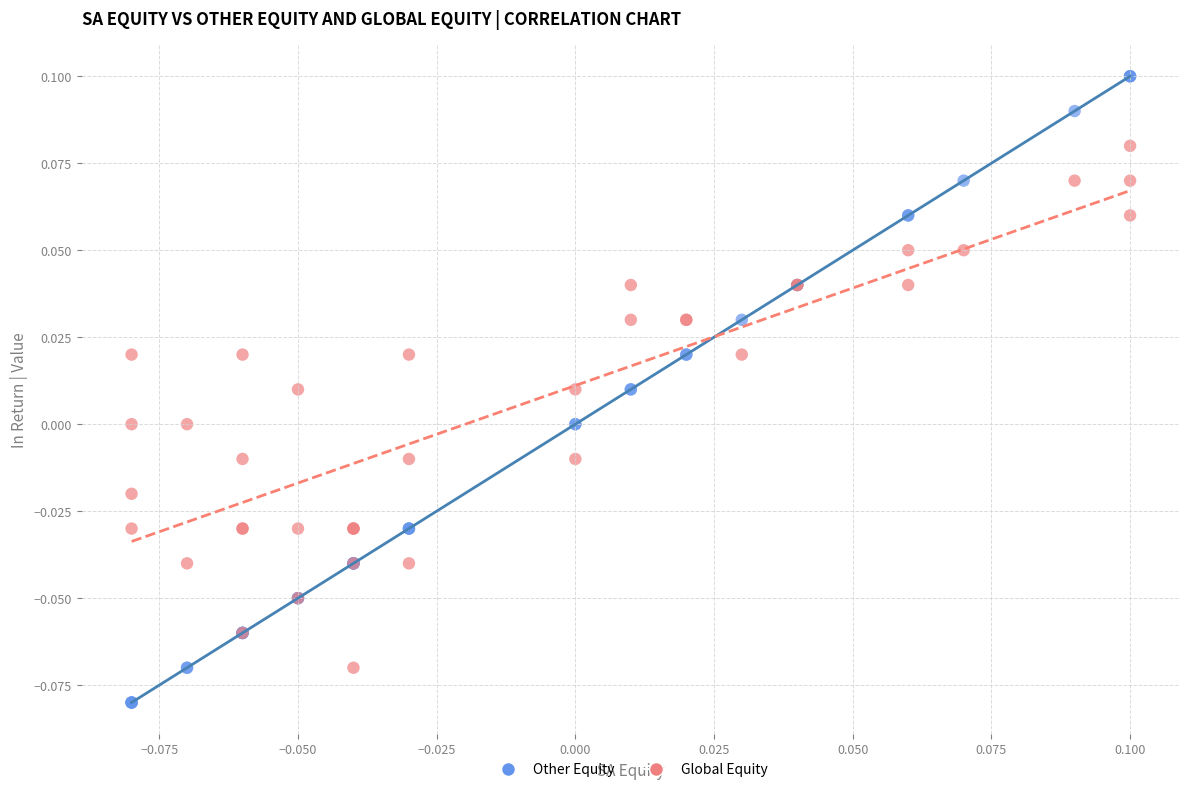

Which series contains the lowest Y value?

Other Equity